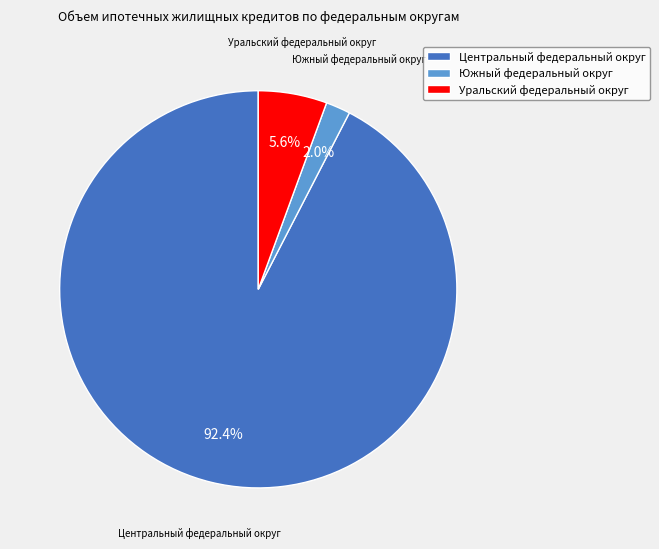

What is the smallest slice in the pie chart?

Южный федеральный округ